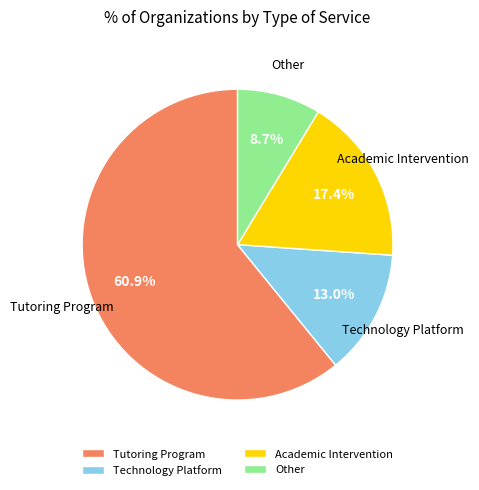

Between Other and Tutoring Program, which is larger?

Tutoring Program